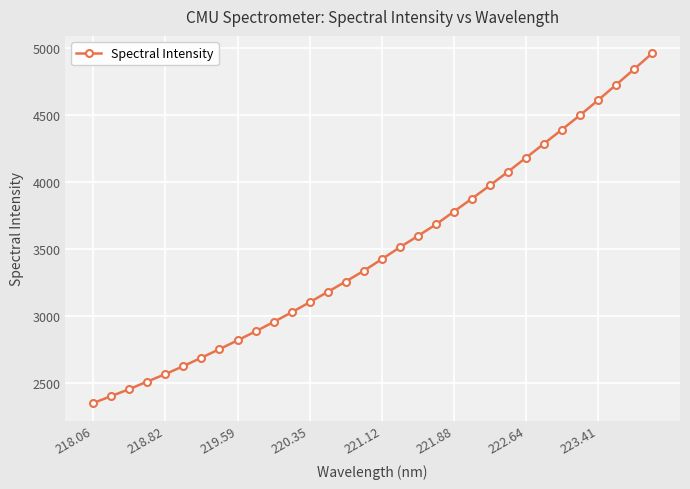

What is the minimum value shown in the chart?

2346.3